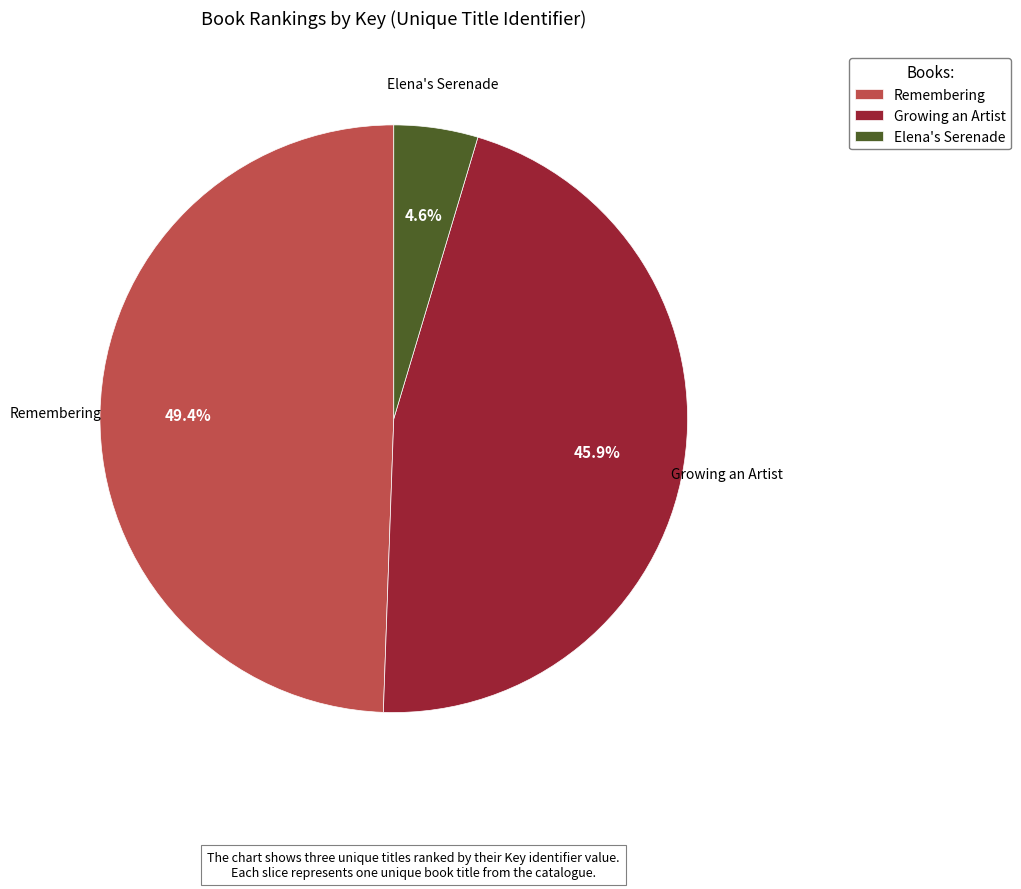

What is the ratio of the value at Elena's Serenade to the value at Remembering?

0.1